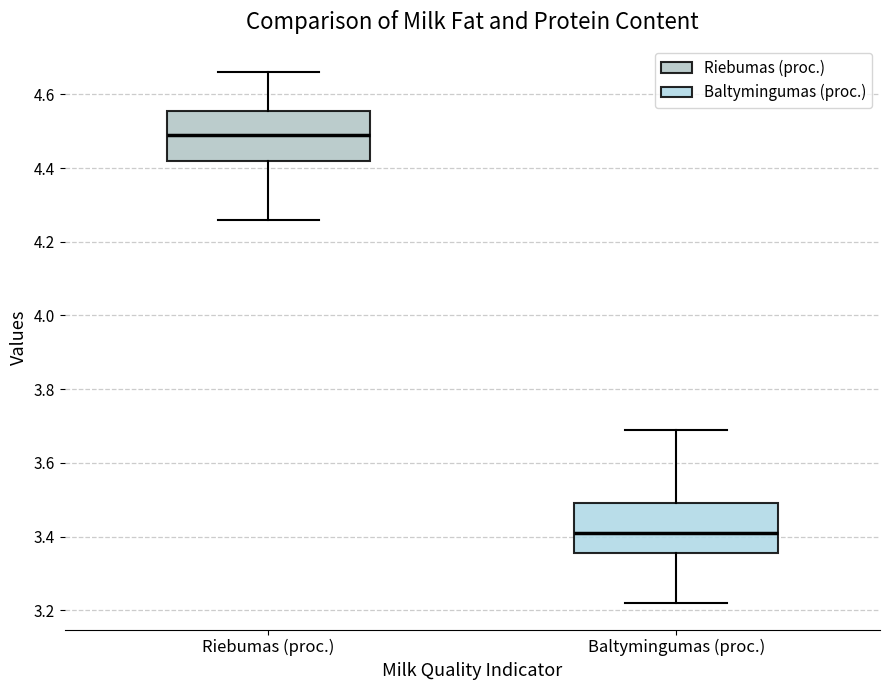

Reading left to right, transcribe this box plot: for each box, give where its median line is, the range the box spans, and where its two whiskers end, as read against the y-axis. The values are not printed on the chart, so give them approximately, as read against the axis.

Riebumas (proc.): median 4.50, box 4.42 to 4.56, whiskers 4.26 to 4.66
Baltymingumas (proc.): median 3.42, box 3.36 to 3.50, whiskers 3.22 to 3.70